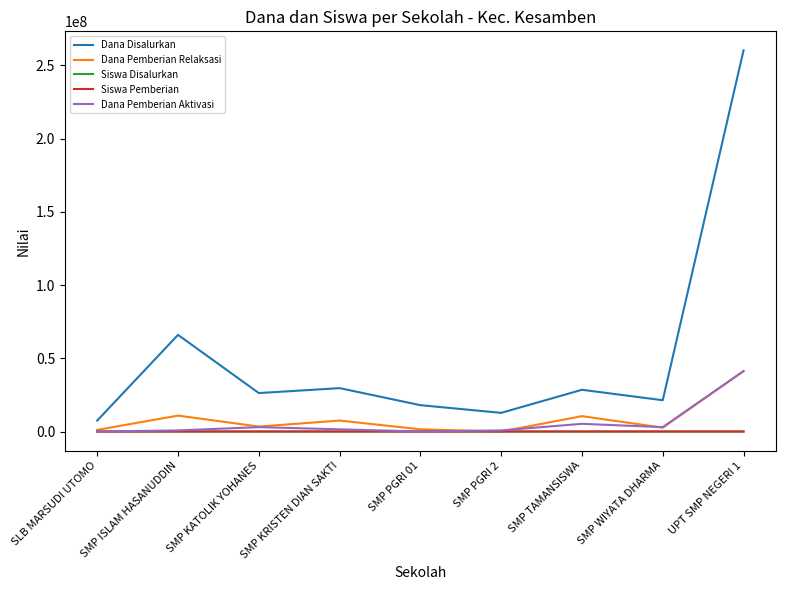

Which series has the largest total across all categories?

Dana Disalurkan